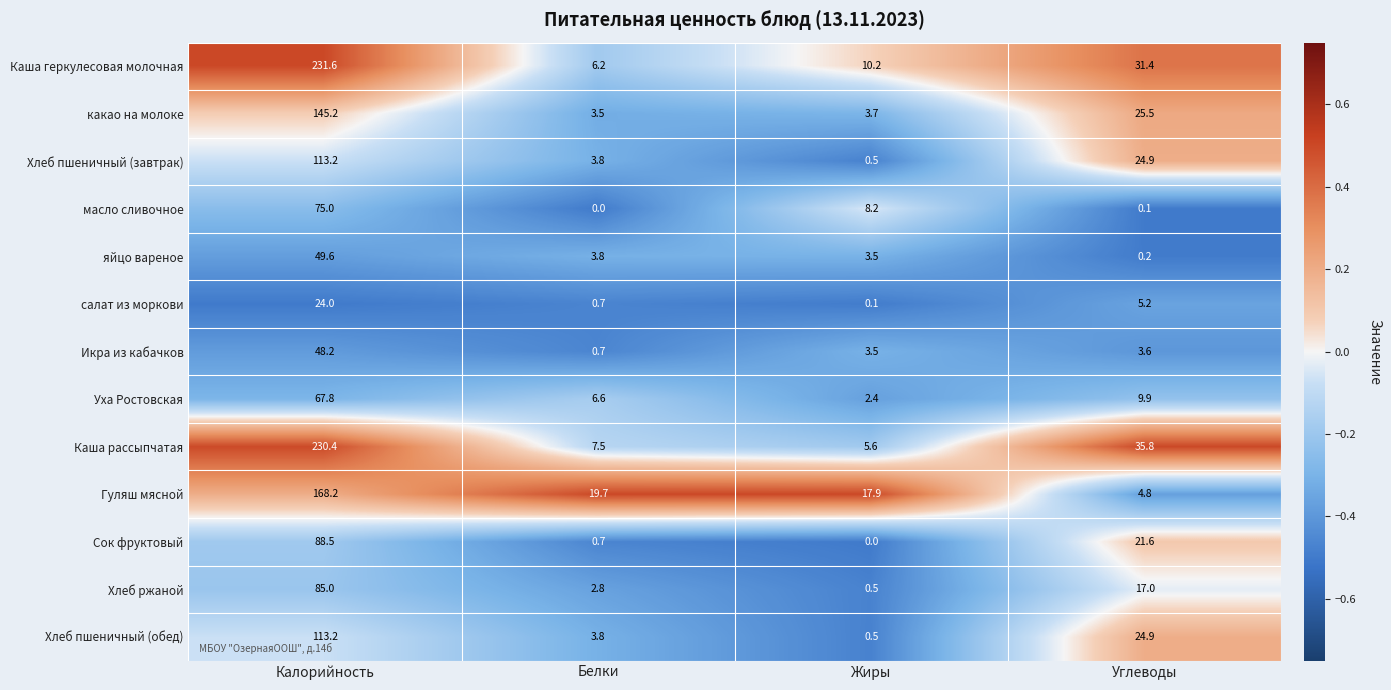

Which series has the largest total across all categories?

Каша геркулесовая молочная